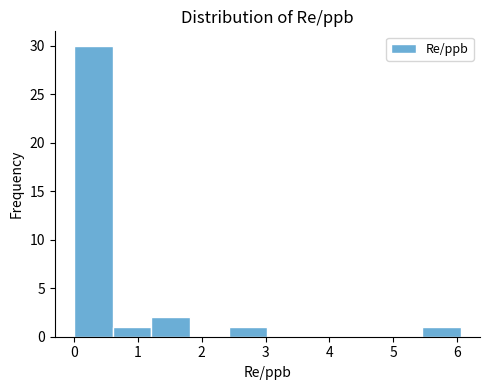

What is the height of the bar covering 0.0 to 0.6 on the x-axis? Neither the bar edges nor the heights are printed on the chart, so give them approximately, as read against the axes.

30